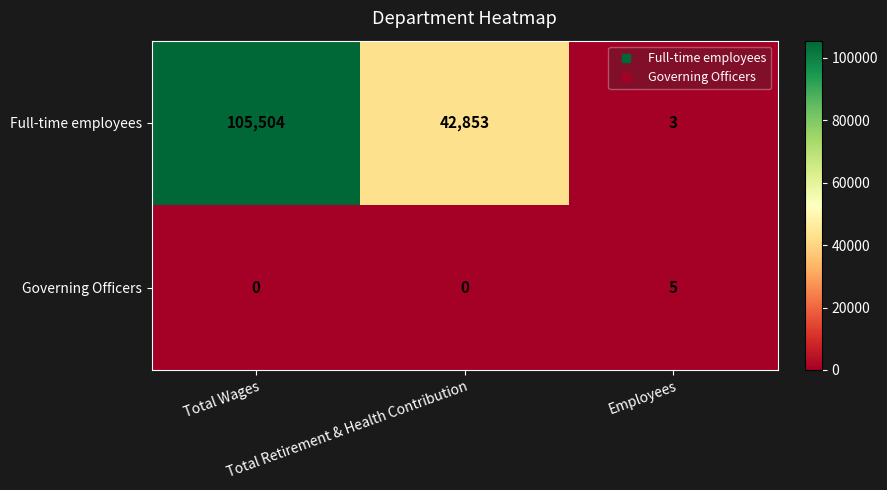

What is the spread (max minus min) of values at Total Retirement & Health Contribution?

42853